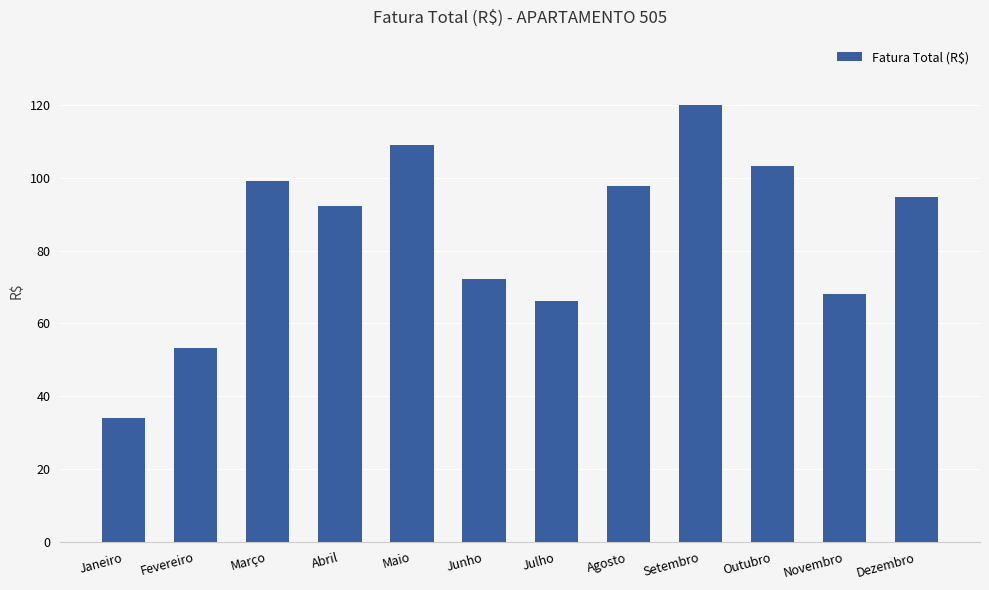

What is the difference between the maximum and minimum values?

86.0